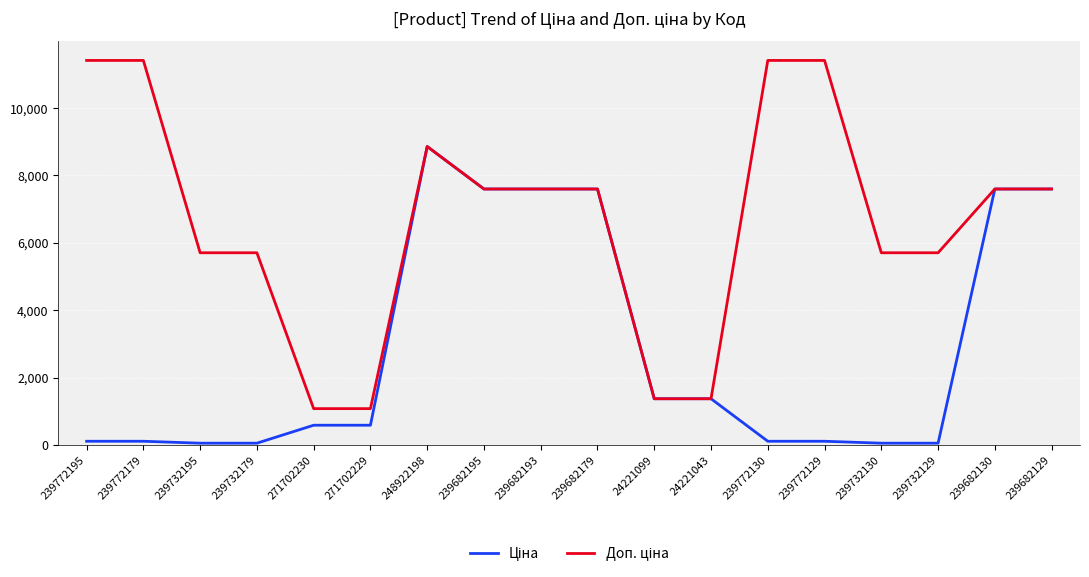

What is the total value across all series at 239682193?

15193.1